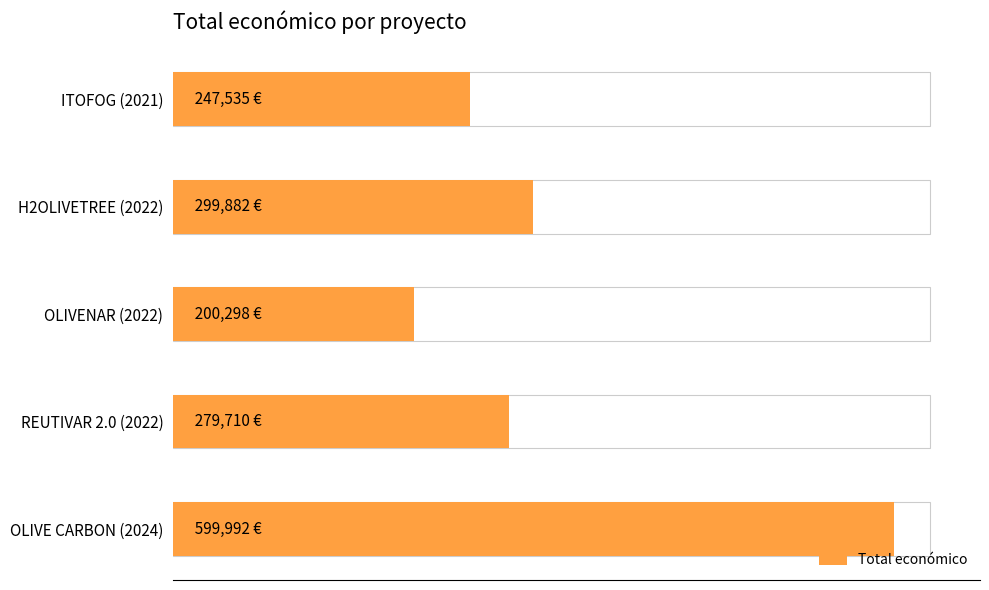

What is the difference between the maximum and minimum values?

399694